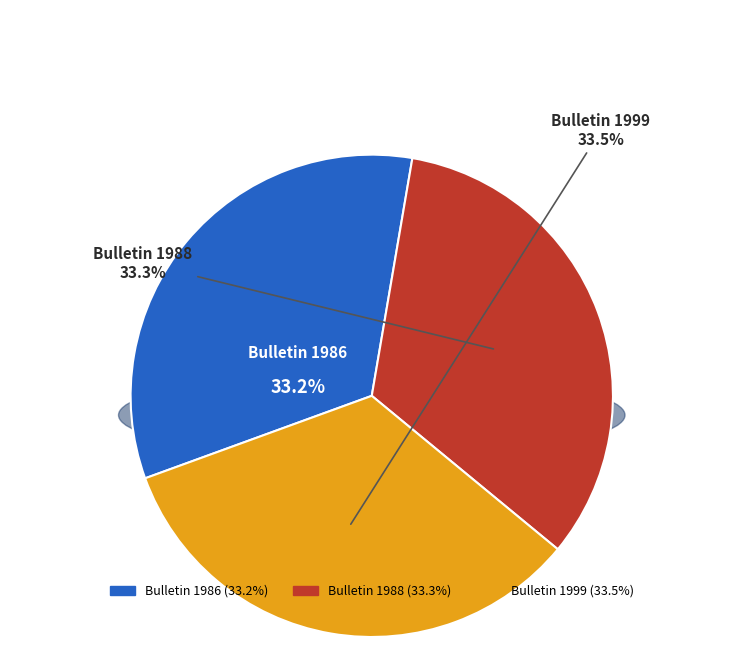

Approximately how many times larger is the value at Bulletin 1999 compared to Bulletin 1986?

1.0